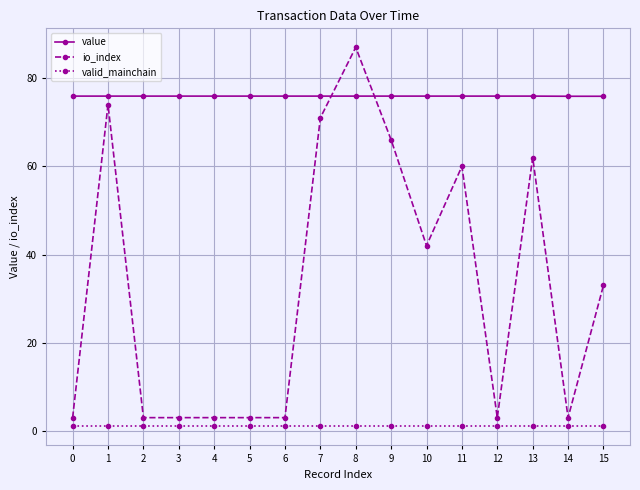

List the series in order of their overall mean, lowest first.

valid_mainchain, io_index, value